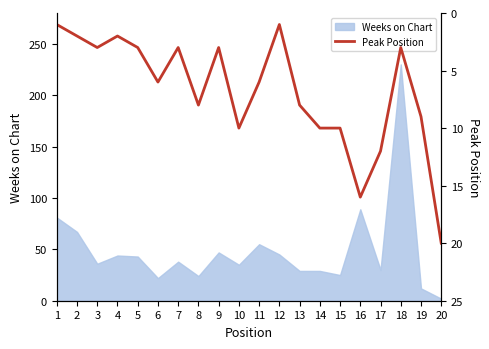

The value at 6 is 3. True or false?

False